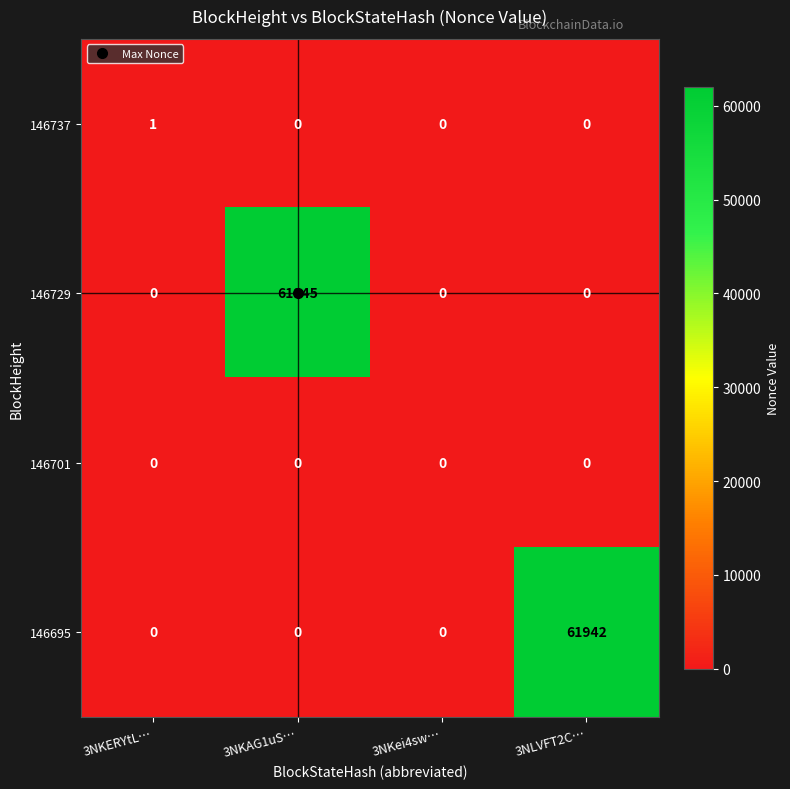

How many data points does each series have?

4